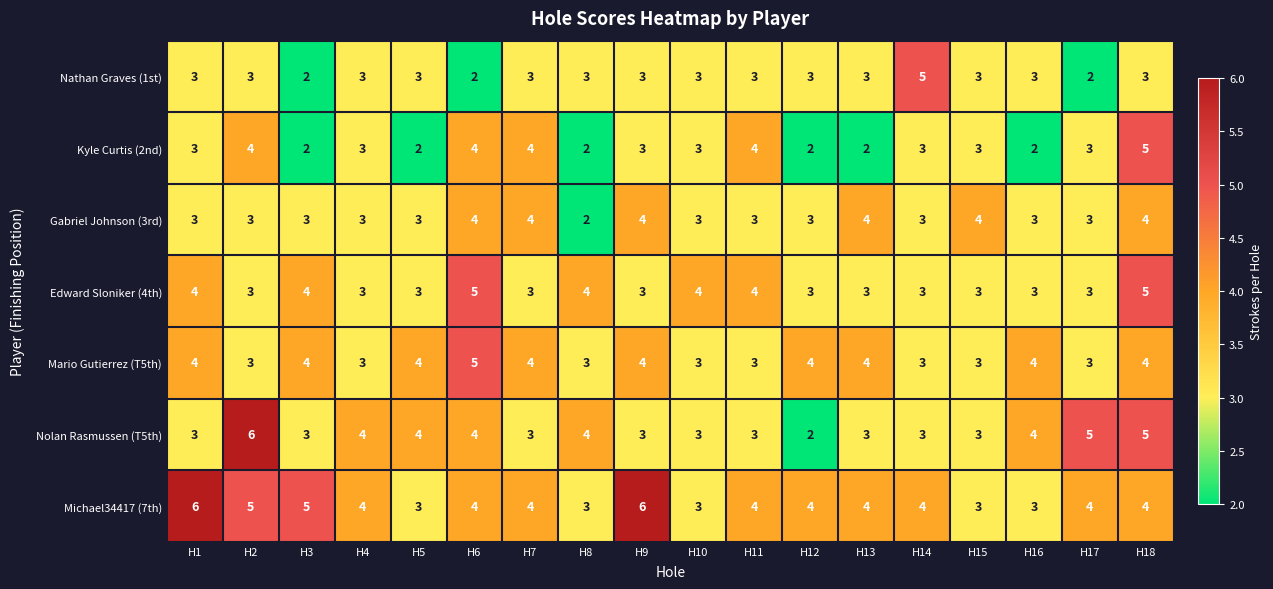

The value of Nolan Rasmussen (T5th) at H5 is 4. True or false?

True